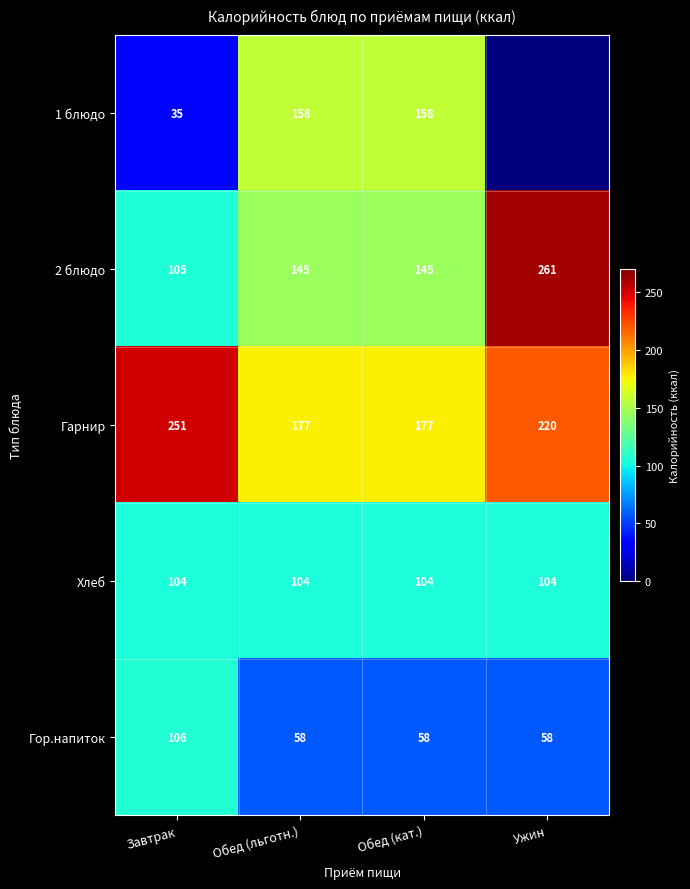

Count the Гор.напиток values in the range 58 to 106.

4